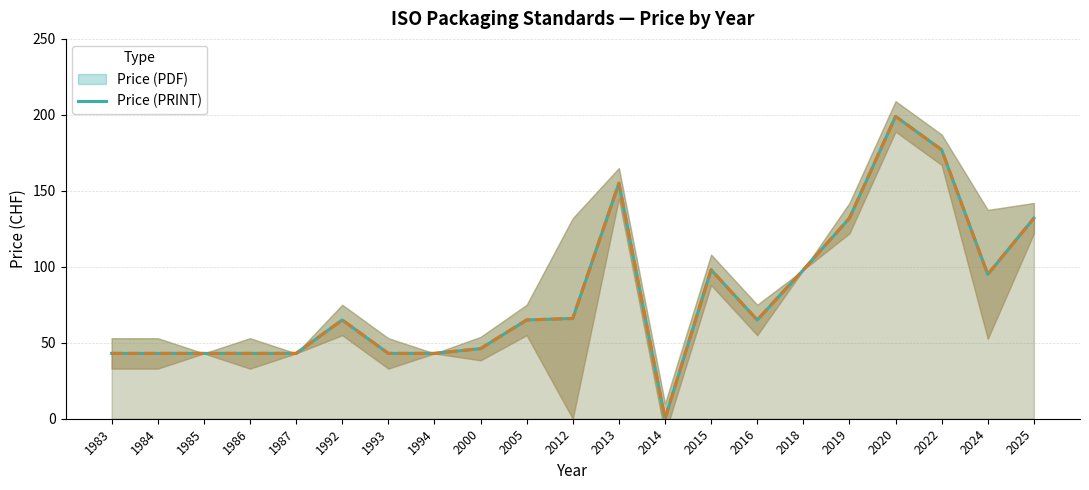

At which category is the sum across all series the highest?

2020